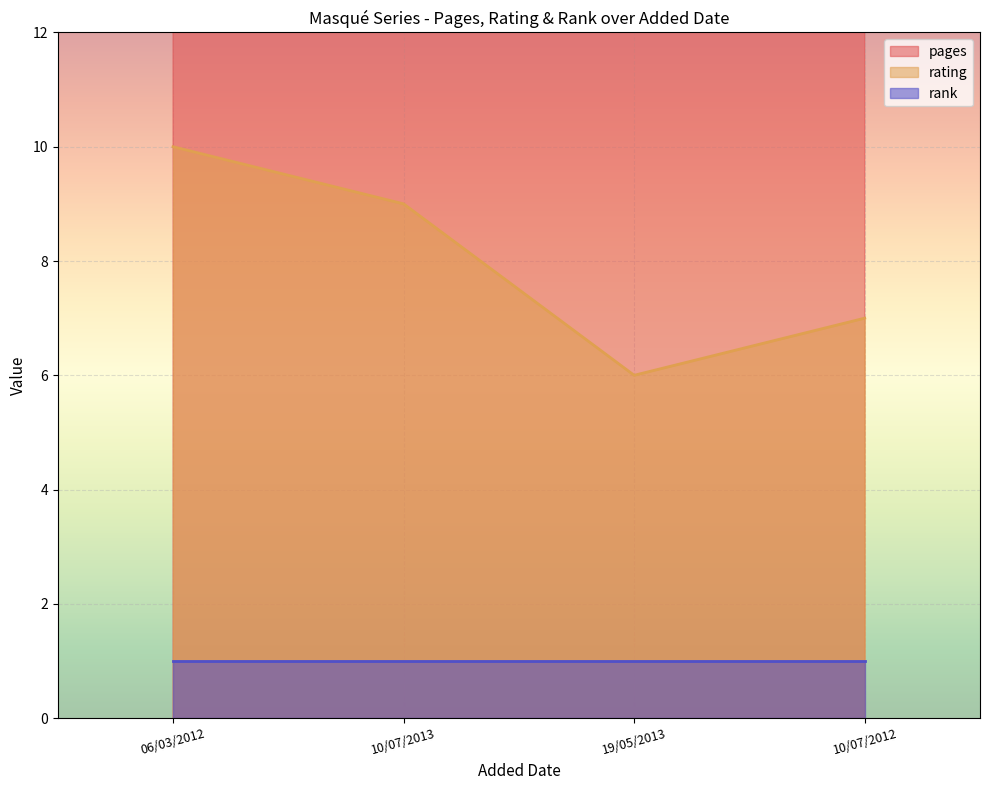

What is the total value across all series at 06/03/2012?

58